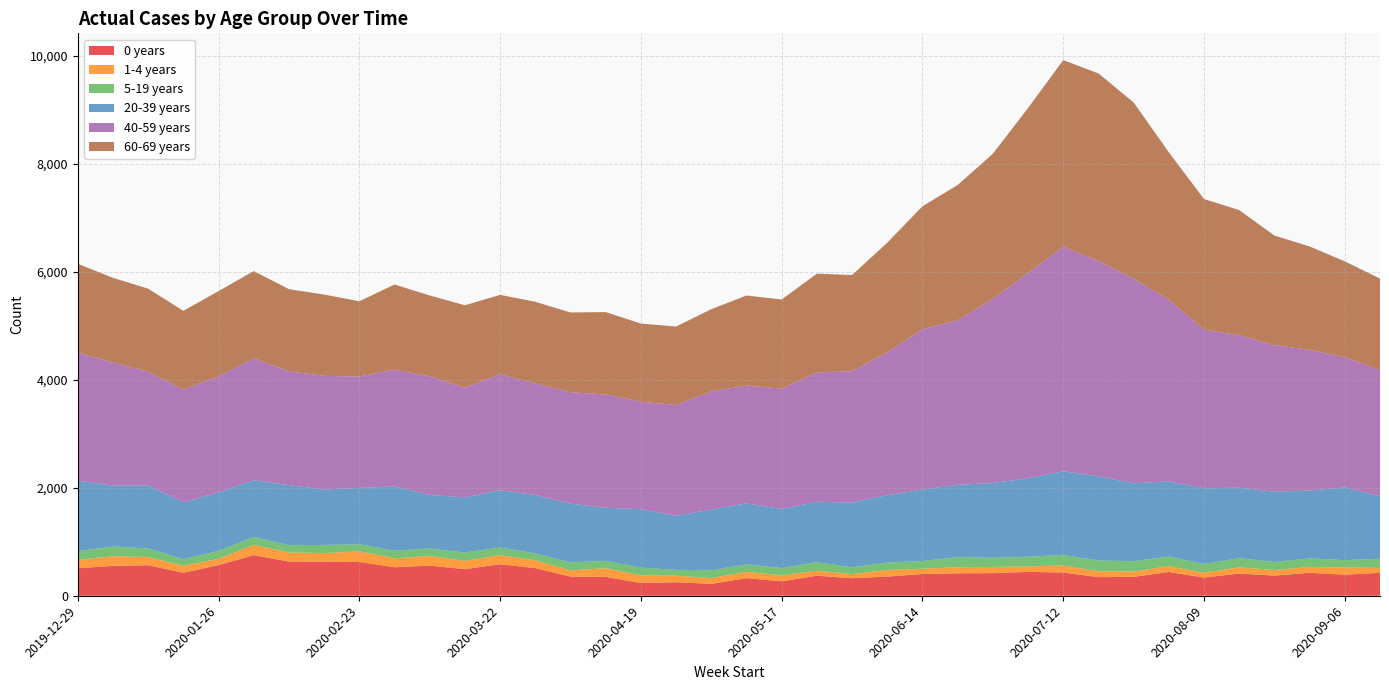

Reading left to right, what are all the values shown in this chart?

0 years: 509.2	553.3	565.3	425.5	567.7	752.3	633.1	631.4	625.6	528.3	557.9	492.8	583.5	511.4	355.2	348.8	236.7	250.5	219.8	326.7	267.6	371.2	324.5	354.4	403.5	415.6	418.7	442.1	429.9	345.1	349.6	440.5	337.3	411.7	372.9	425.4	389.7	424.4
1-4 years: 154.6	178.9	153.6	128.2	117.8	188.9	168.7	160.2	195.8	164.3	178.0	154.2	166.9	147.6	114.5	162.7	140.8	121.4	107.3	114.3	110.5	91.2	77.1	123.3	98.2	112.7	114.5	102.2	131.0	110.8	97.8	108.0	88.7	115.2	105.3	108.5	134.0	91.5
5-19 years: 159.8	181.2	156.4	126.2	145.8	148.1	135.7	149.7	133.3	141.1	139.4	154.2	144.0	125.5	148.6	133.9	144.6	107.4	145.3	139.7	136.2	160.6	124.9	137.6	141.7	189.5	170.3	179.2	193.8	198.5	191.9	179.1	161.8	169.5	147.8	157.9	136.3	169.8
20-39 years: 1307.8	1128.6	1167.2	1054.5	1081.2	1049.5	1111.9	1026.9	1043.9	1189.7	991.6	1020.7	1061.8	1083.9	1086.8	983.1	1082.8	1001.4	1122.2	1130.8	1093.2	1118.6	1198.8	1248.7	1322.9	1336.5	1385.2	1453.8	1550.7	1558.0	1445.2	1390.7	1403.6	1306.2	1303.3	1258.1	1345.3	1159.2
40-59 years: 2372.7	2280.8	2109.7	2083.4	2154.8	2259.6	2109.4	2106.5	2062.3	2166.2	2198.1	2035.9	2145.6	2065.3	2065.4	2100.1	1989.9	2052.5	2190.3	2183.0	2228.8	2393.7	2436.9	2642.8	2973.0	3045.8	3414.2	3799.0	4161.8	3993.6	3788.2	3367.1	2939.2	2824.2	2715.3	2605.9	2415.7	2337.6
60-69 years: 1646.5	1567.4	1537.3	1460.8	1577.2	1616.4	1521.7	1505.4	1395.8	1577.3	1498.2	1524.2	1473.3	1512.7	1478.0	1526.9	1448.1	1454.2	1525.1	1668.0	1652.7	1832.4	1779.5	2034.4	2277.2	2509.8	2686.9	3059.6	3456.8	3472.0	3267.4	2730.9	2419.4	2318.5	2029.4	1916.3	1773.8	1694.5